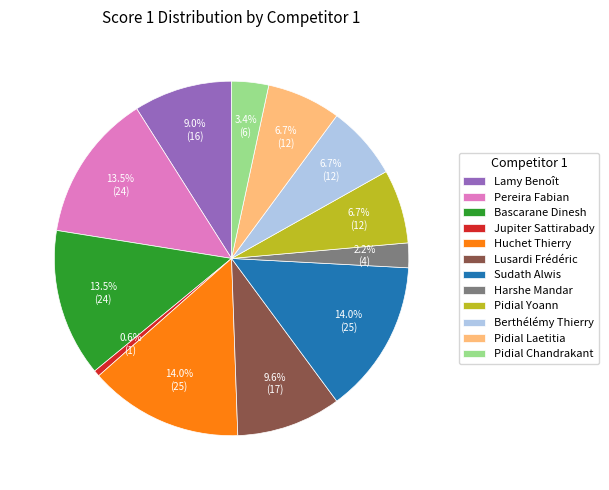

What is the total percentage of Berthélémy Thierry and Jupiter Sattirabady?

7.3%